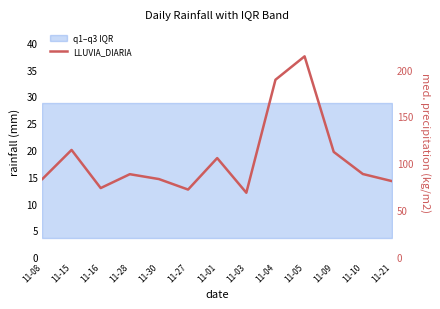

What value does the data have at 11-15?

114.3